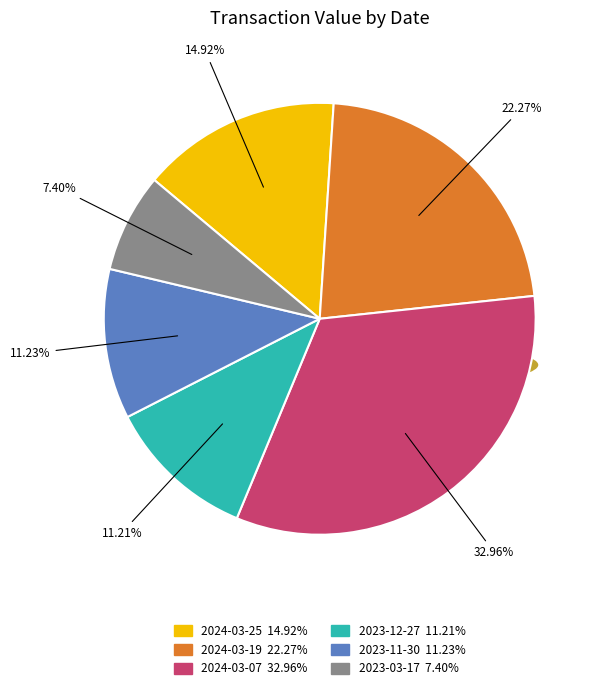

What is the ratio of the value at 2024-03-07 to the value at 2024-03-25?

2.2